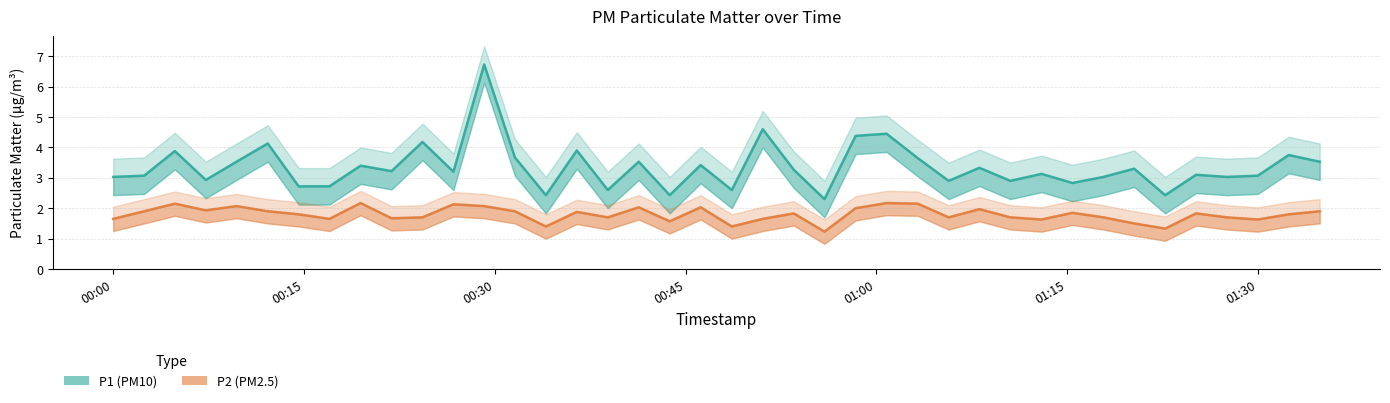

How many lines are shown in the chart?

2